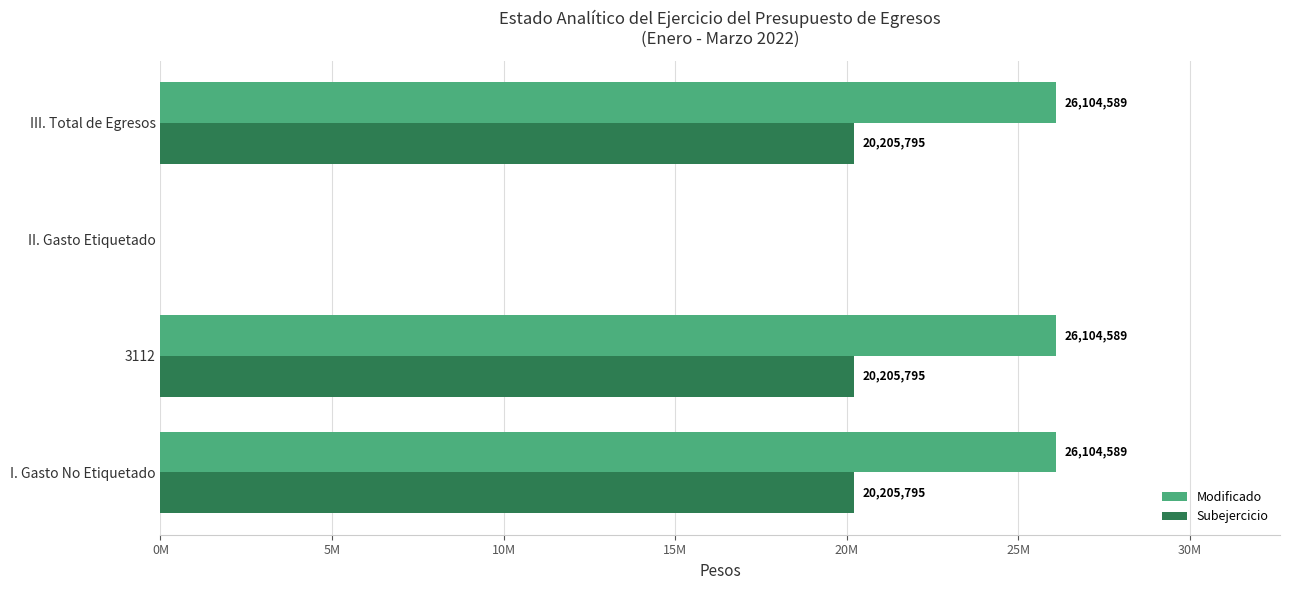

What are all the series names shown in the legend?

Modificado, Subejercicio